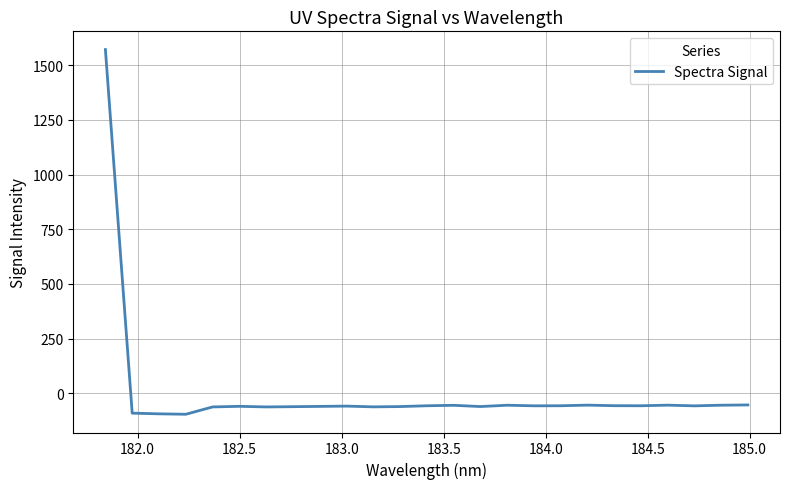

What is the greatest value displayed?

1571.0